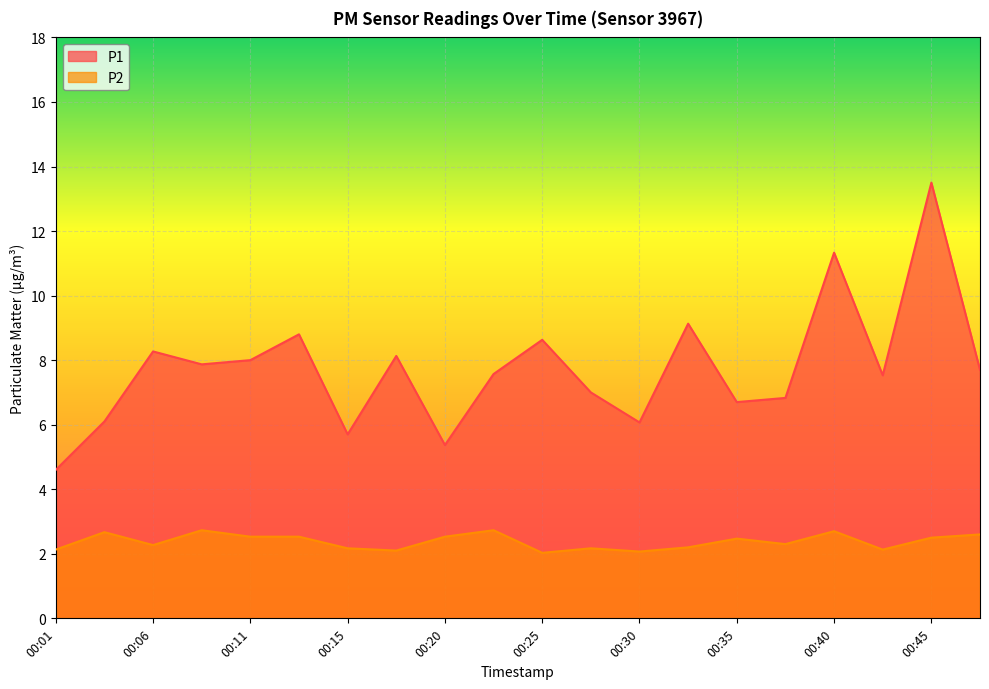

What is the approximate value of P2 at 00:40?

2.7